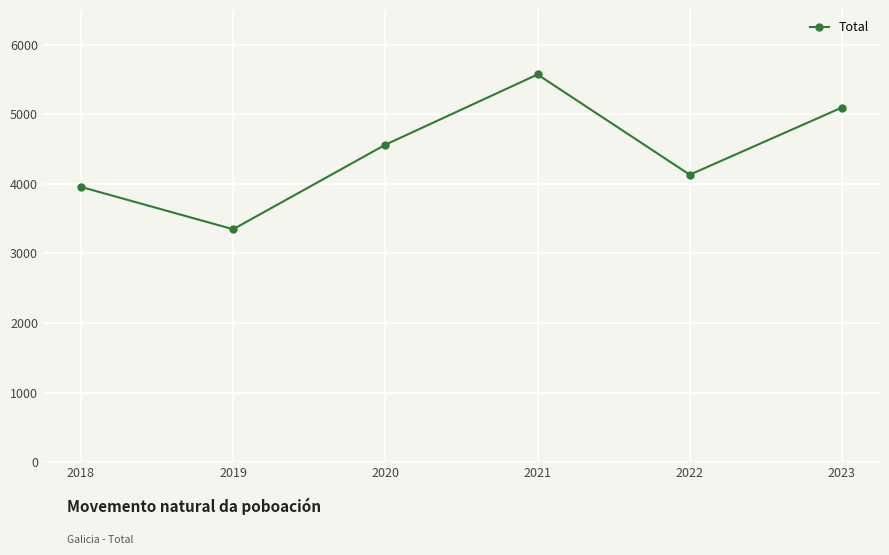

What is the difference between the maximum and minimum values?

2225